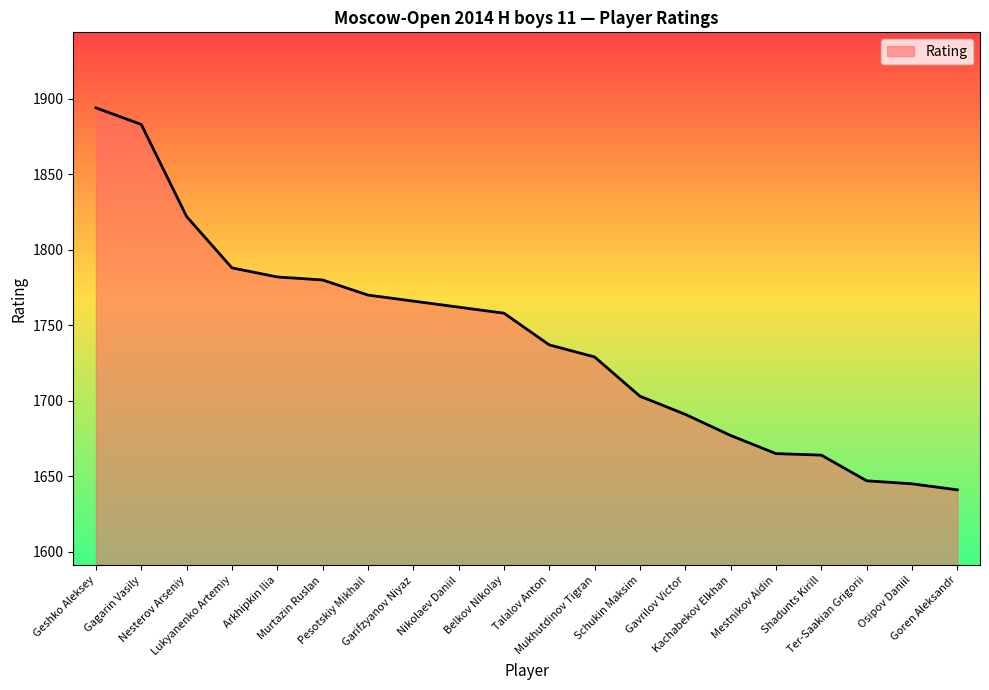

What is the difference between the maximum and minimum values?

253